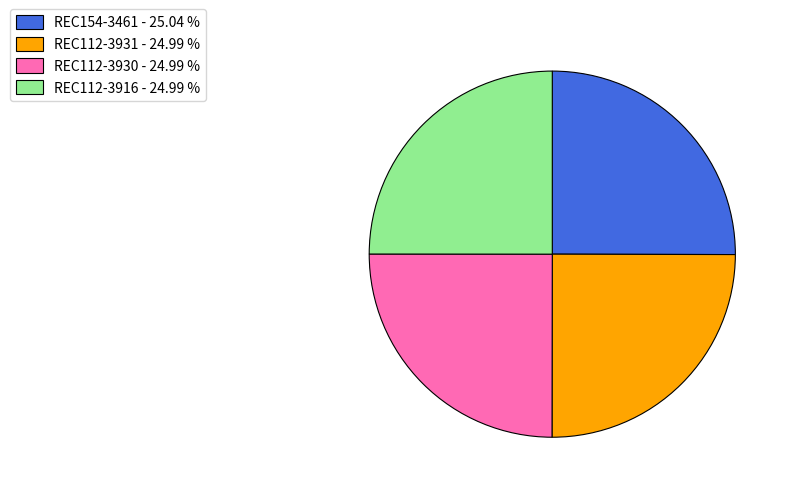

The REC154-3461 slice represents 25% of the pie. True or false?

True